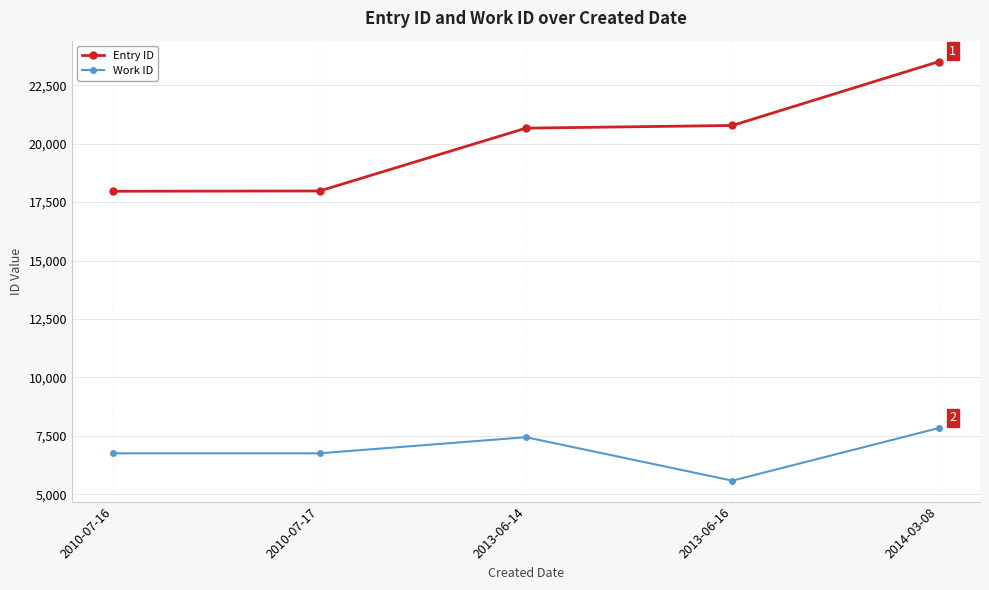

What is the difference between the highest and lowest values at 2013-06-14?

13227